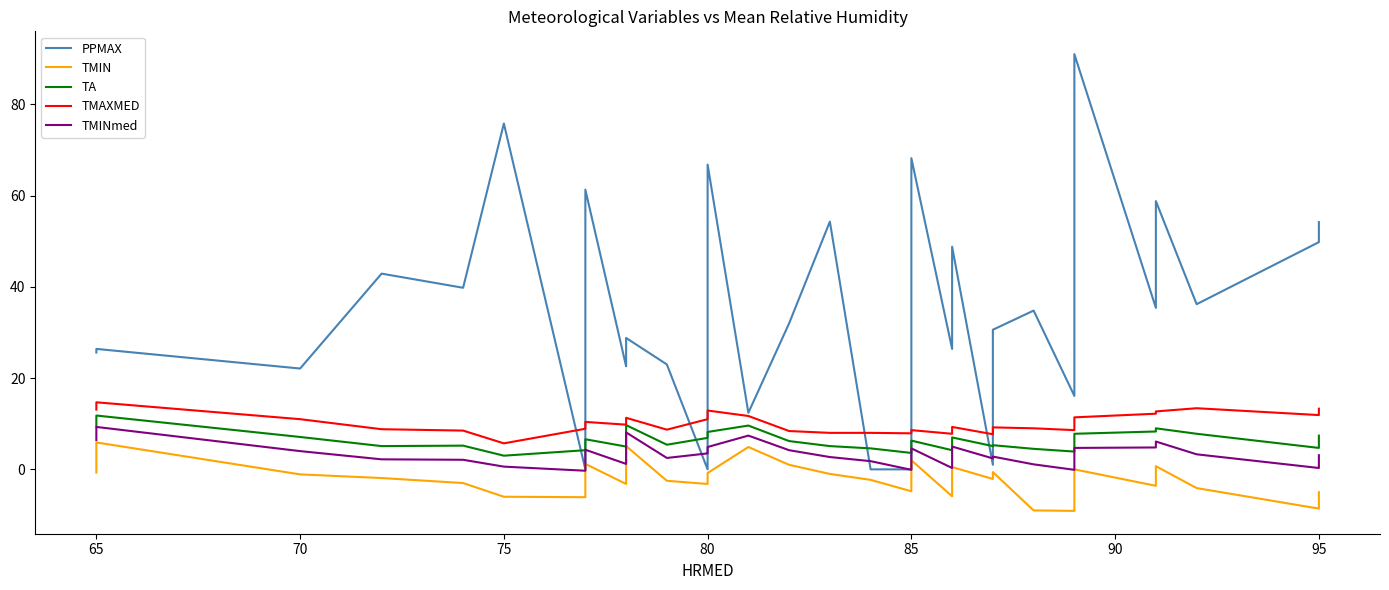

Is the value of TMIN at 16 greater than the value of TA at 95?

No